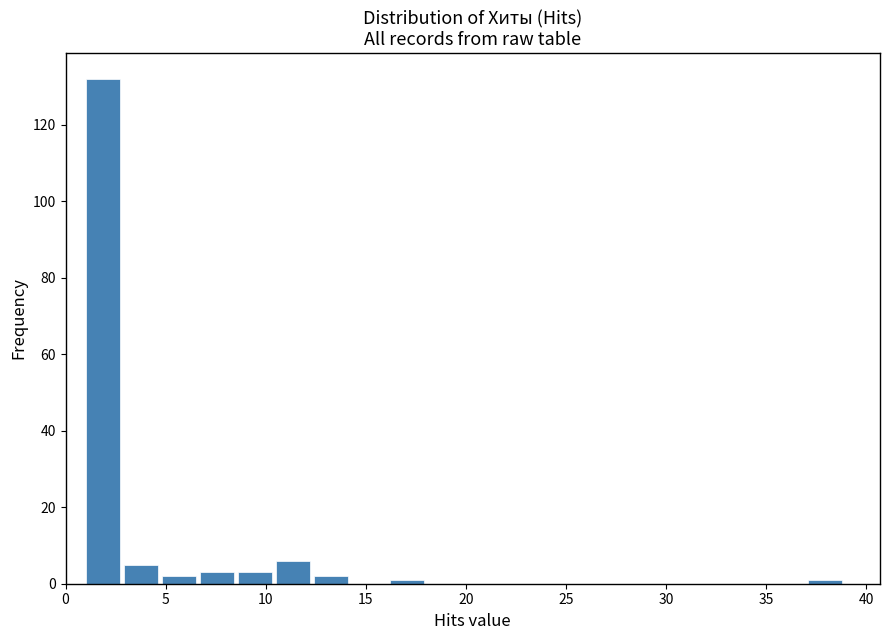

Around what value on the x-axis is the tallest bar? Give the approximate position of its centre, as read against the axis.

2.0